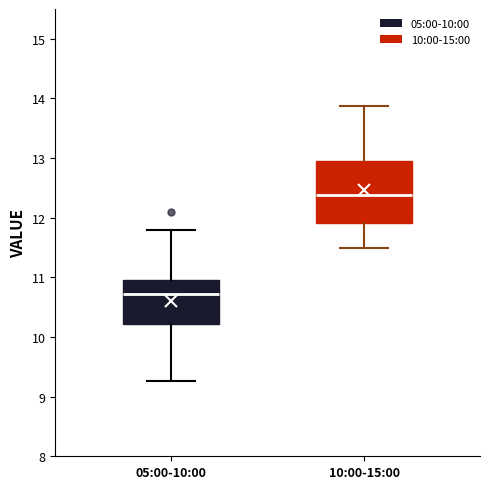

Reading left to right, transcribe this box plot: for each box, give where its median line is, the range the box spans, and where its two whiskers end, as read against the y-axis. The values are not printed on the chart, so give them approximately, as read against the axis.

05:00-10:00: median 10.7, box 10.2 to 11.0, whiskers 9.3 to 11.8
10:00-15:00: median 12.4, box 11.9 to 13.0, whiskers 11.5 to 13.9